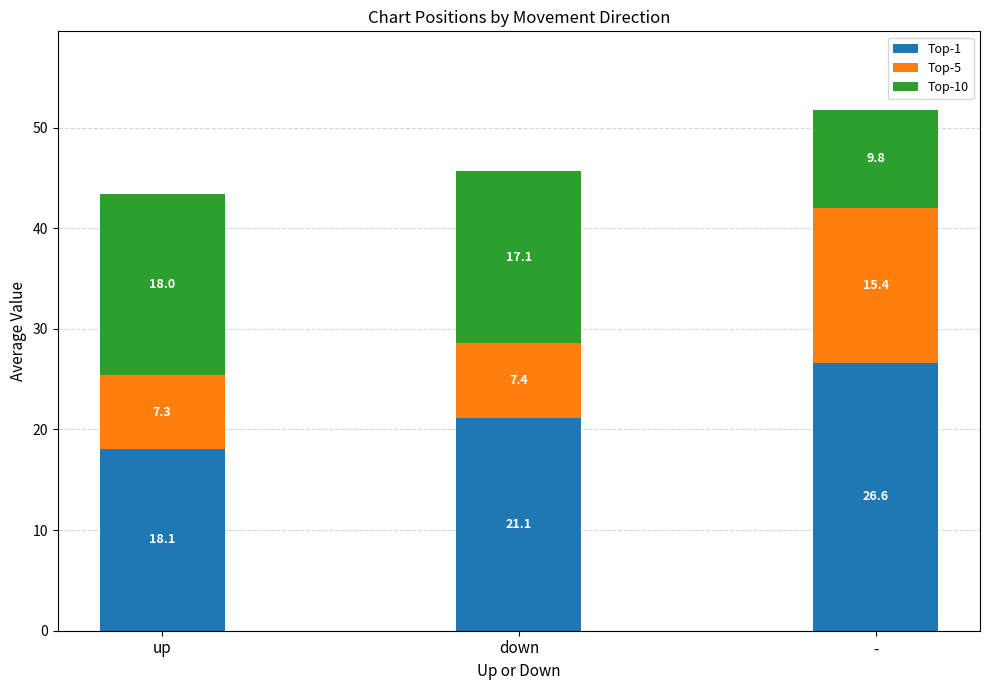

Are the bars horizontal?

No